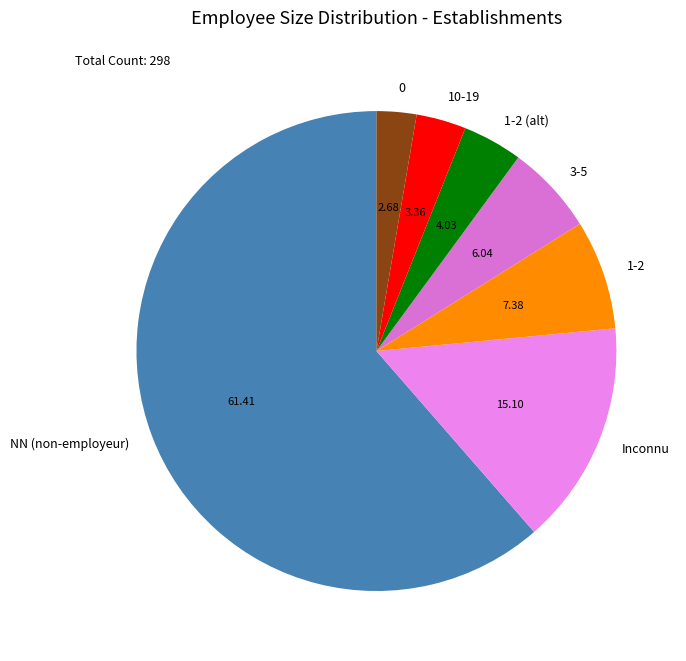

What is the majority slice?

NN (non-employeur)